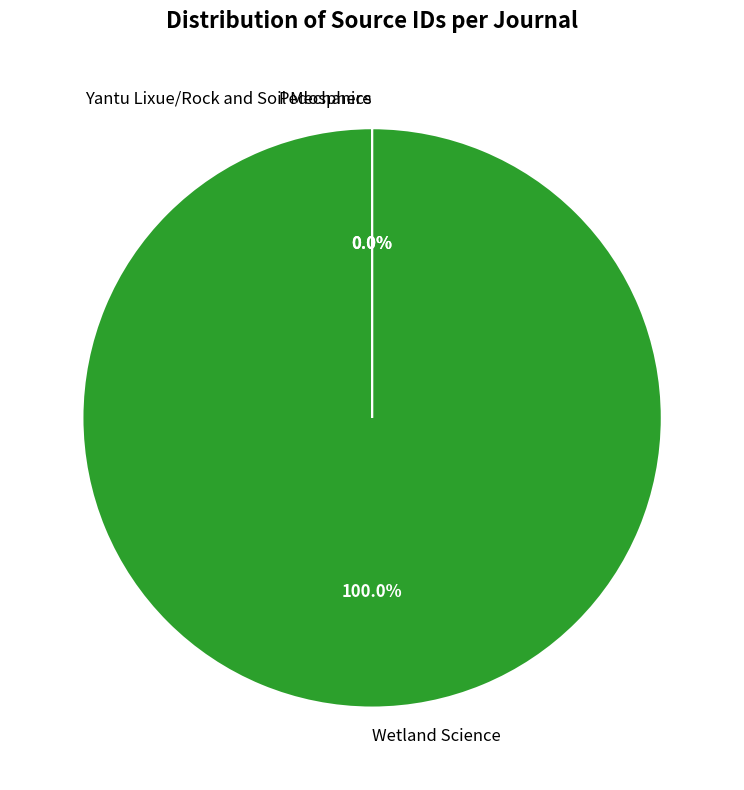

Which slice is the largest?

Wetland Science